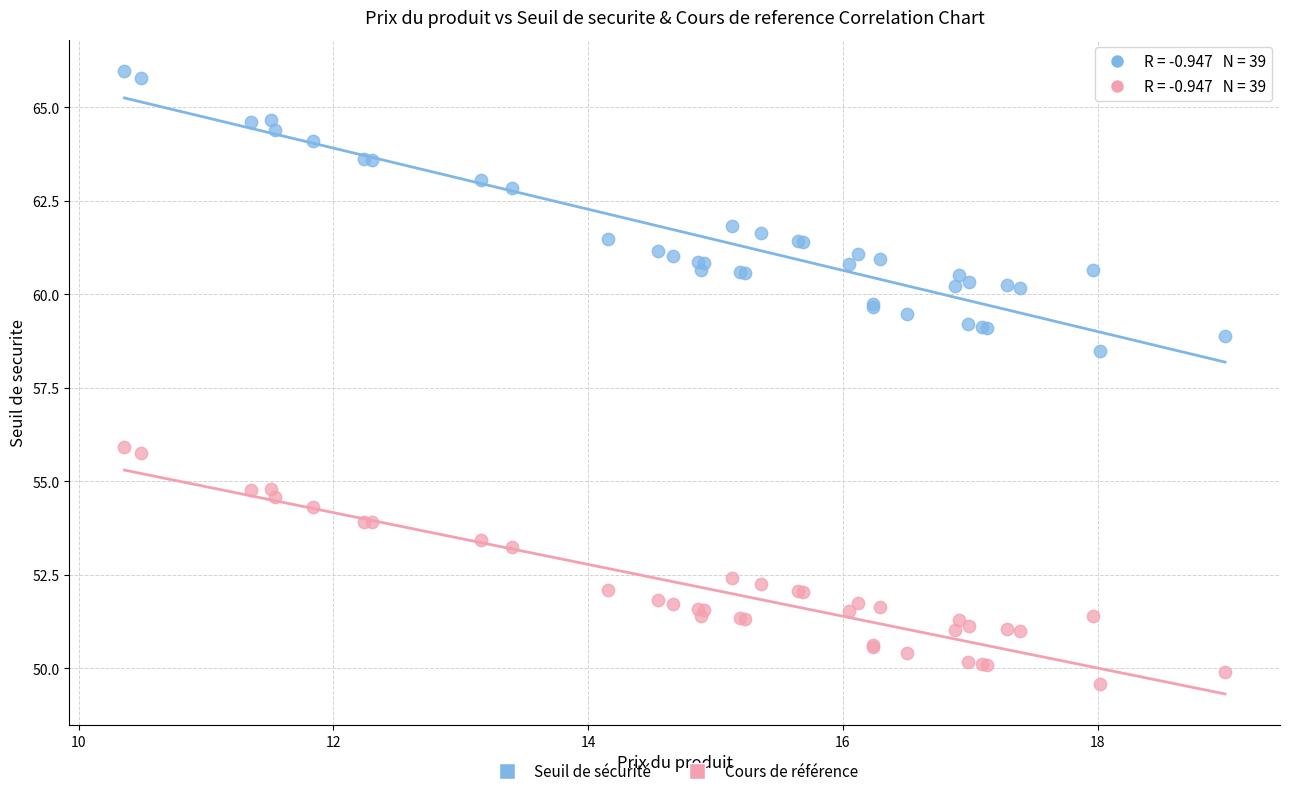

Which series reaches the minimum Y coordinate?

Cours de référence